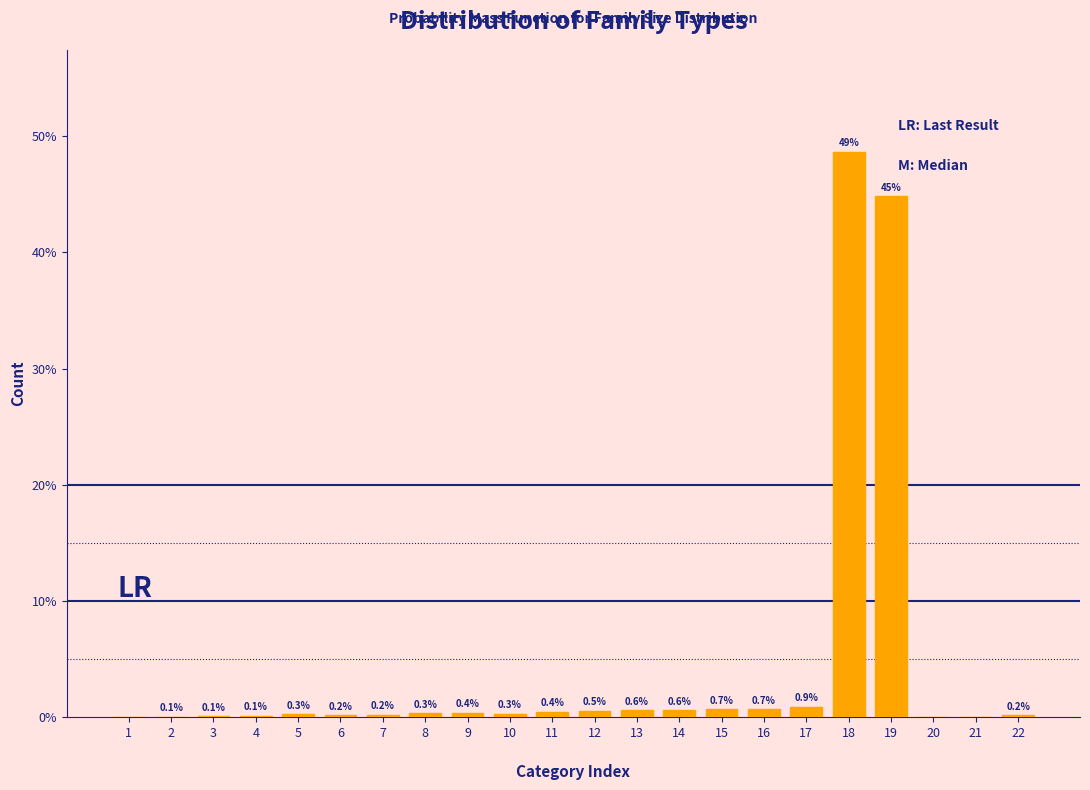

Between 17 and 20, which is larger?

17